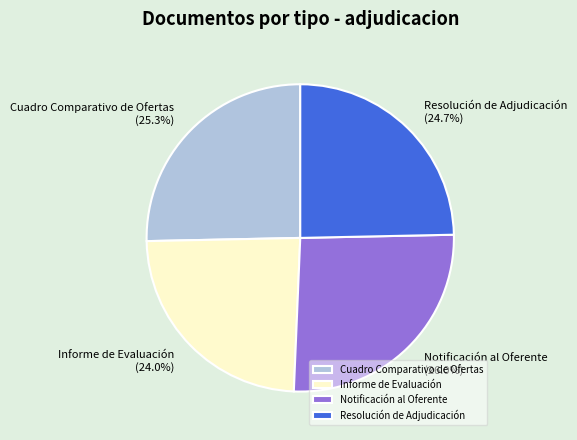

The Informe de Evaluación slice represents 37% of the pie. True or false?

False